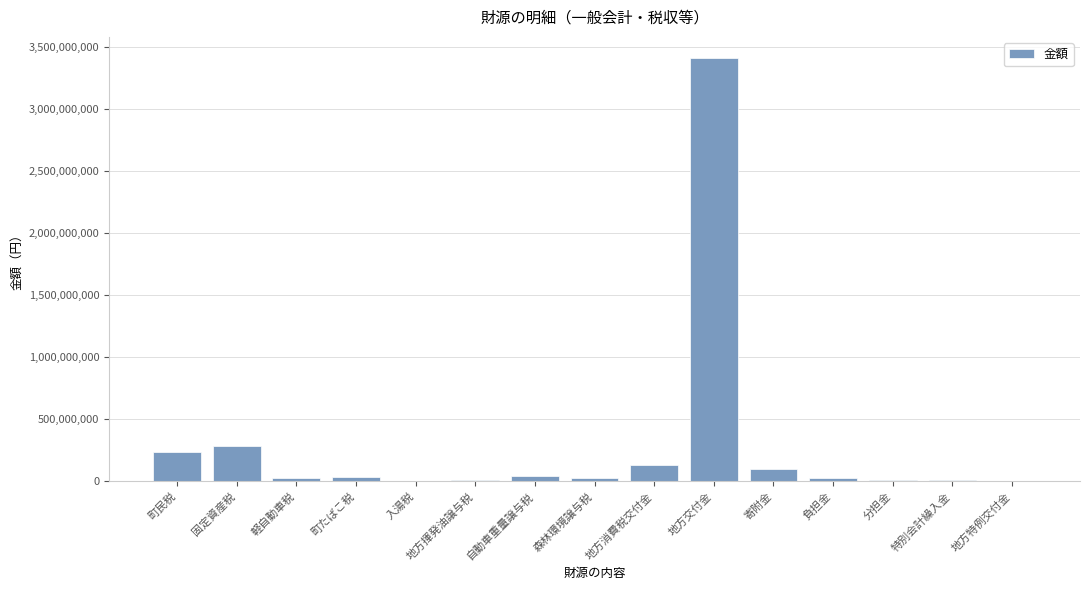

What is the maximum value shown in the chart?

3408956000